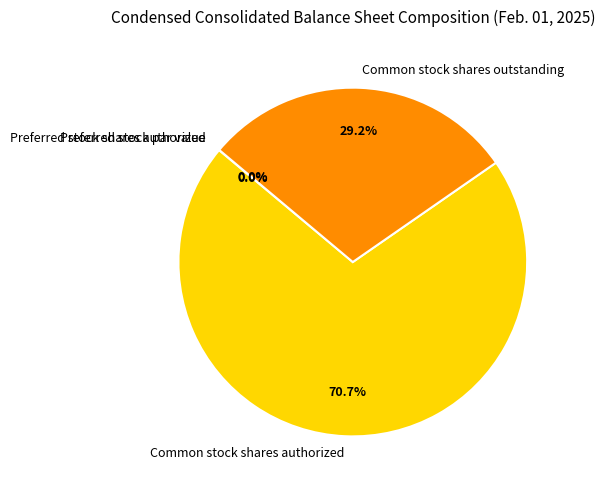

Is Common stock shares authorized the majority of the pie?

Yes